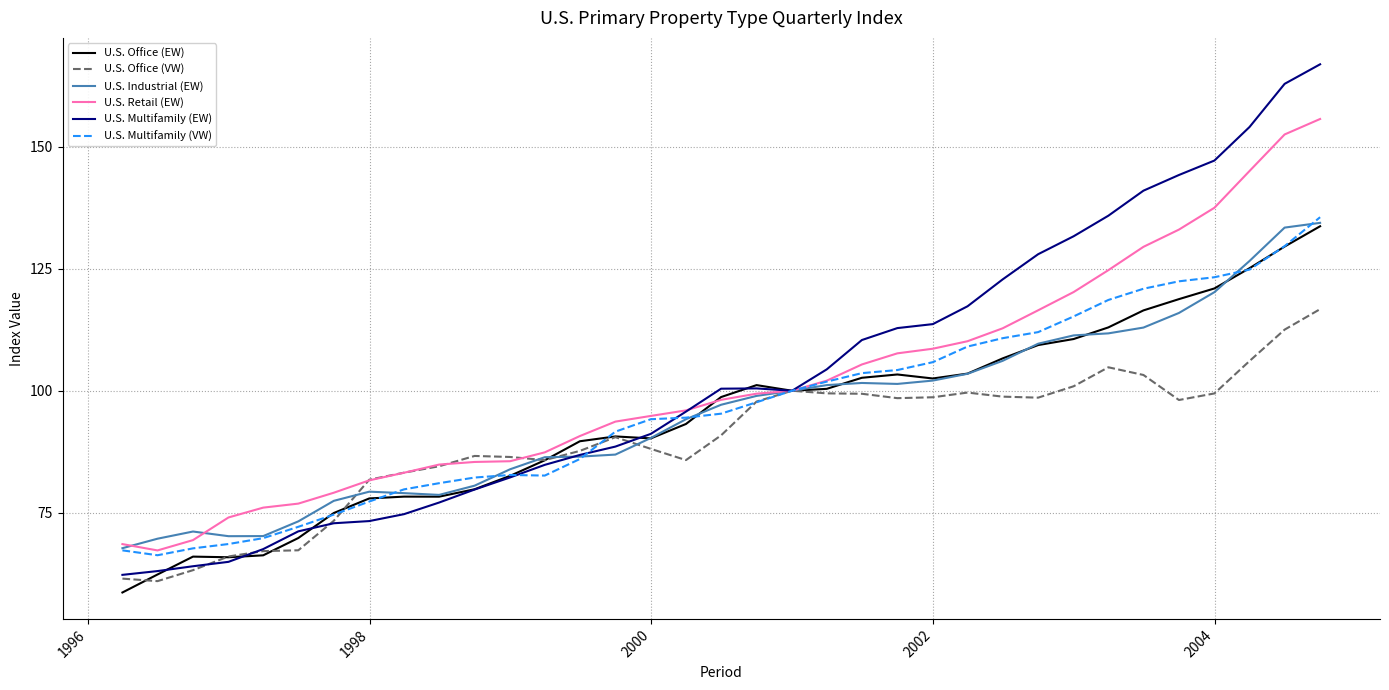

What is the minimum value shown in the chart?

58.6